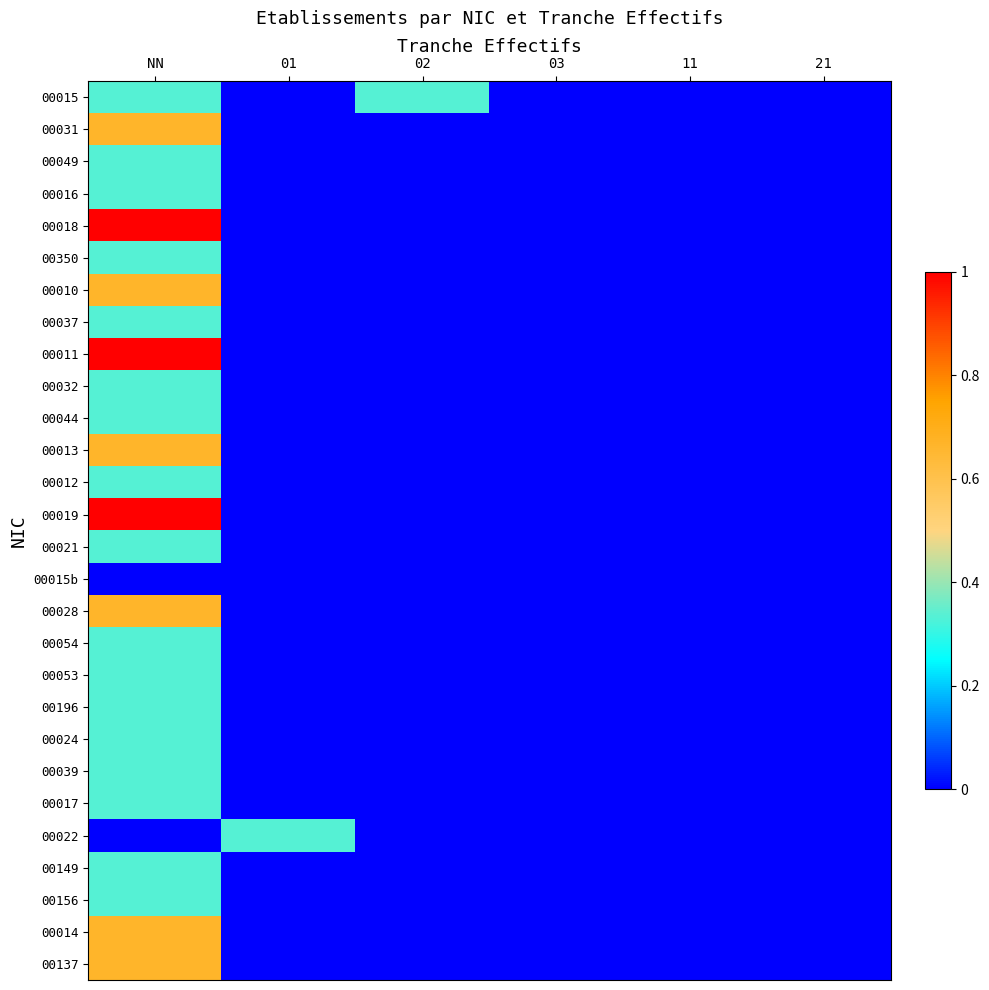

Rank the series by their maximum value, from lowest to highest.

00015b, 00015, 00049, 00016, 00350, 00037, 00032, 00044, 00012, 00021, 00054, 00053, 00196, 00024, 00039, 00017, 00022, 00149, 00156, 00031, 00010, 00013, 00028, 00014, 00137, 00018, 00011, 00019